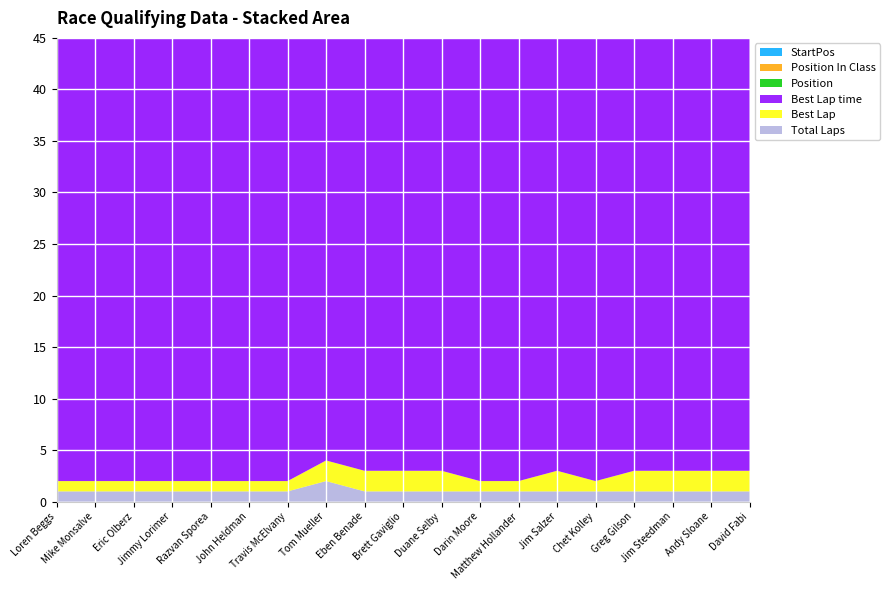

Reading right to left, extract all data points from this chart.

Total Laps: David Fabi=1.0	Andy Sloane=1.0	Jim Steedman=1.0	Greg Gilson=1.0	Chet Kolley=1.0	Jim Salzer=1.0	Matthew Hollander=1.0	Darin Moore=1.0	Duane Selby=1.0	Brett Gaviglio=1.0	Eben Benade=1.0	Tom Mueller=2.0	Travis McElvany=1.0	John Heldman=1.0	Razvan Sporea=1.0	Jimmy Lorimer=1.0	Eric Olberz=1.0	Mike Monsalve=1.0	Loren Beggs=1.0
Best Lap: David Fabi=2.0	Andy Sloane=2.0	Jim Steedman=2.0	Greg Gilson=2.0	Chet Kolley=1.0	Jim Salzer=2.0	Matthew Hollander=1.0	Darin Moore=1.0	Duane Selby=2.0	Brett Gaviglio=2.0	Eben Benade=2.0	Tom Mueller=2.0	Travis McElvany=1.0	John Heldman=1.0	Razvan Sporea=1.0	Jimmy Lorimer=1.0	Eric Olberz=1.0	Mike Monsalve=1.0	Loren Beggs=1.0
Best Lap time: David Fabi=87.8	Andy Sloane=87.2	Jim Steedman=86.7	Greg Gilson=86.3	Chet Kolley=86.0	Jim Salzer=85.8	Matthew Hollander=85.4	Darin Moore=85.4	Duane Selby=82.8	Brett Gaviglio=82.6	Eben Benade=82.2	Tom Mueller=84.9	Travis McElvany=83.6	John Heldman=83.5	Razvan Sporea=82.1	Jimmy Lorimer=80.3	Eric Olberz=79.2	Mike Monsalve=78.4	Loren Beggs=77.7
Position: David Fabi=19.0	Andy Sloane=18.0	Jim Steedman=17.0	Greg Gilson=16.0	Chet Kolley=15.0	Jim Salzer=14.0	Matthew Hollander=13.0	Darin Moore=12.0	Duane Selby=11.0	Brett Gaviglio=10.0	Eben Benade=9.0	Tom Mueller=8.0	Travis McElvany=7.0	John Heldman=6.0	Razvan Sporea=5.0	Jimmy Lorimer=4.0	Eric Olberz=3.0	Mike Monsalve=2.0	Loren Beggs=1.0
Position In Class: David Fabi=8.0	Andy Sloane=7.0	Jim Steedman=3.0	Greg Gilson=6.0	Chet Kolley=2.0	Jim Salzer=1.0	Matthew Hollander=5.0	Darin Moore=4.0	Duane Selby=3.0	Brett Gaviglio=2.0	Eben Benade=1.0	Tom Mueller=4.0	Travis McElvany=3.0	John Heldman=2.0	Razvan Sporea=1.0	Jimmy Lorimer=4.0	Eric Olberz=3.0	Mike Monsalve=2.0	Loren Beggs=1.0
StartPos: David Fabi=19.0	Andy Sloane=18.0	Jim Steedman=17.0	Greg Gilson=16.0	Chet Kolley=15.0	Jim Salzer=14.0	Matthew Hollander=13.0	Darin Moore=12.0	Duane Selby=11.0	Brett Gaviglio=10.0	Eben Benade=9.0	Tom Mueller=8.0	Travis McElvany=7.0	John Heldman=6.0	Razvan Sporea=5.0	Jimmy Lorimer=4.0	Eric Olberz=3.0	Mike Monsalve=2.0	Loren Beggs=1.0